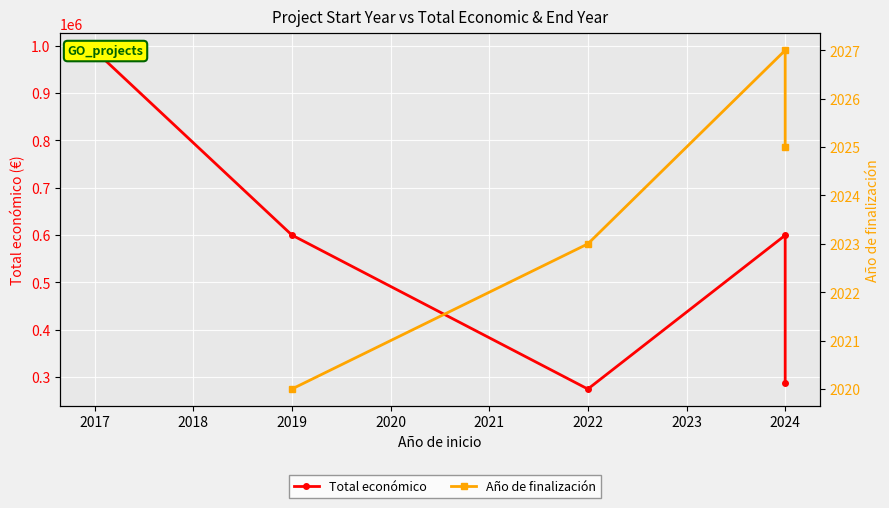

What is the sum of the Total económico values at 2019 and 2022?

874861.0